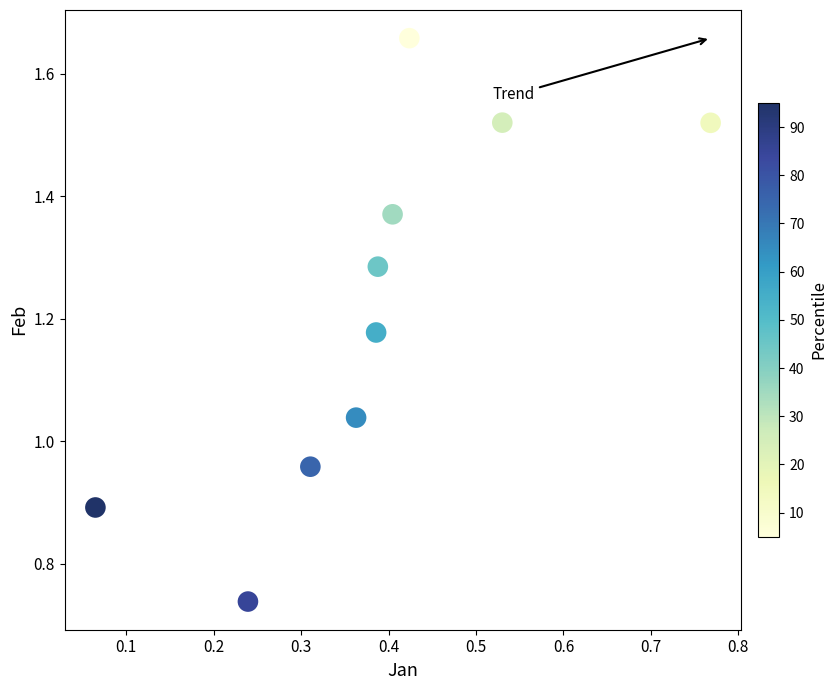

What is the average X value?

0.4